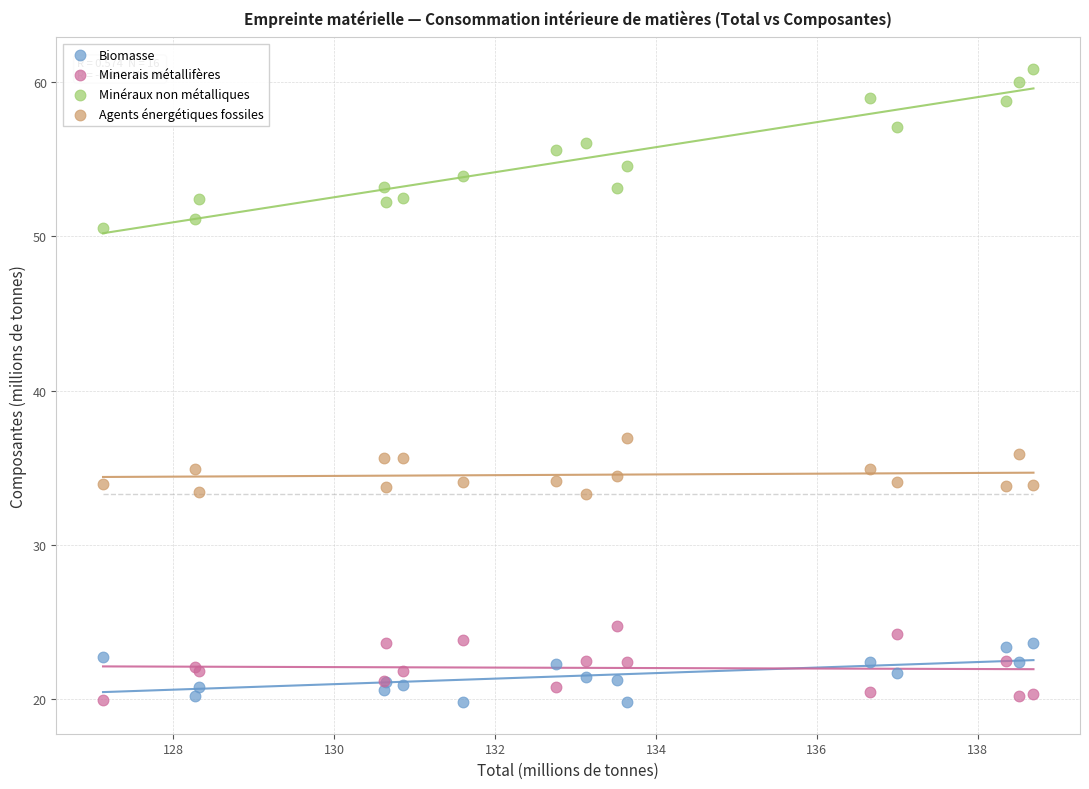

Across all series, what Y value is closest to 40?

36.9